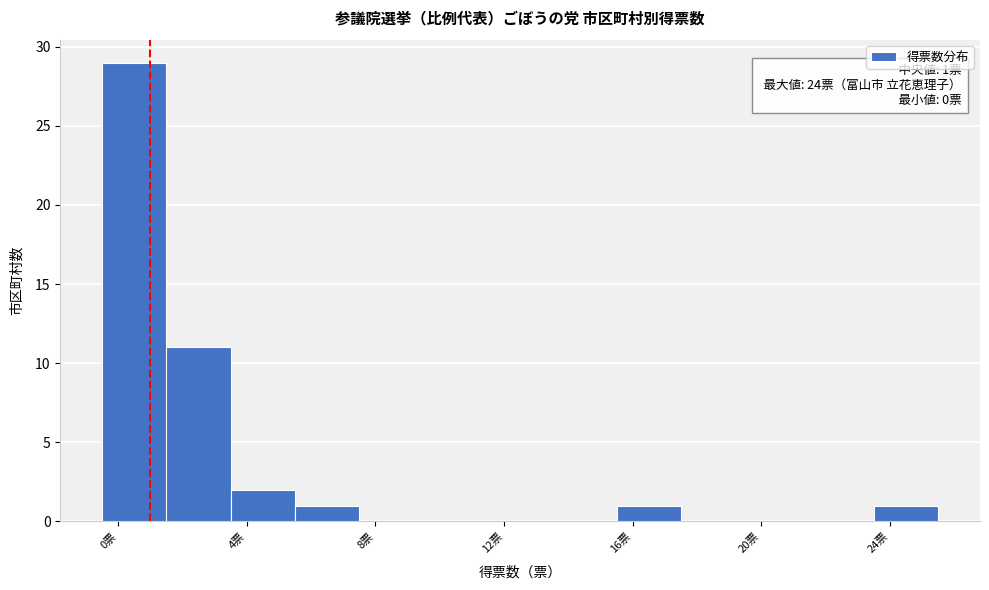

Over which range of the x-axis is the bar tallest?

-0.5 to 1.5